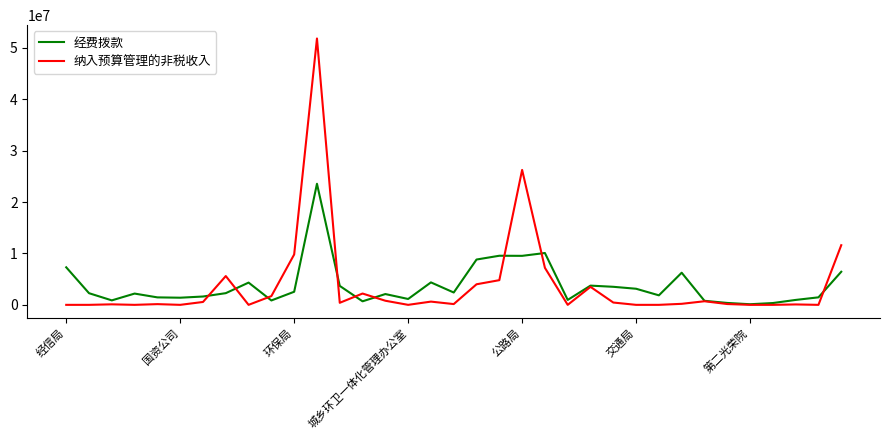

What is the average value of the 经费拨款 series?

3797571